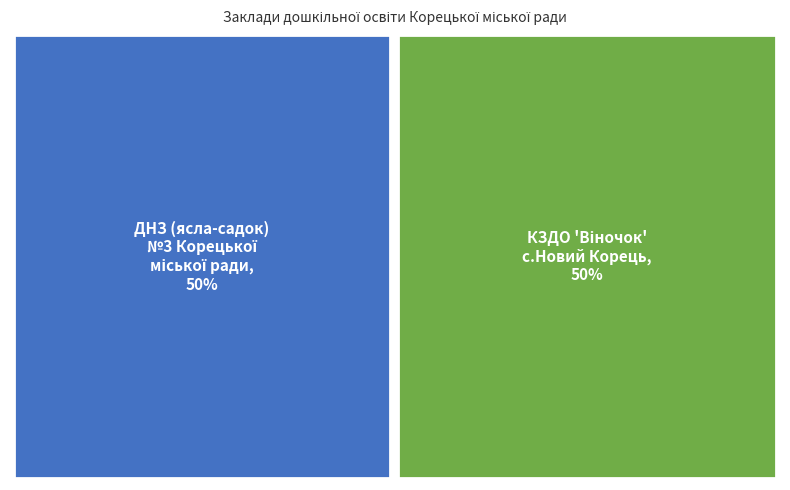

The дошкільний навчальний заклад (ясла-садок) №3 Корецької міської ради slice represents 50% of the pie. True or false?

True